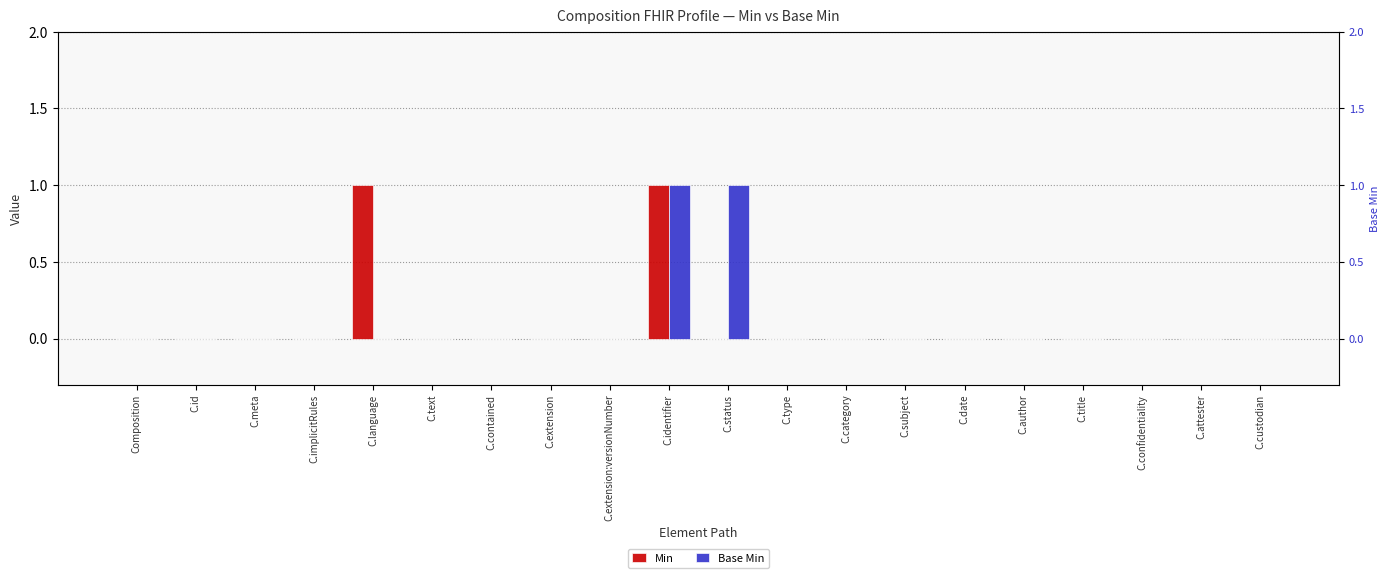

True or false: Base Min has a value of 0 at C.category.

True